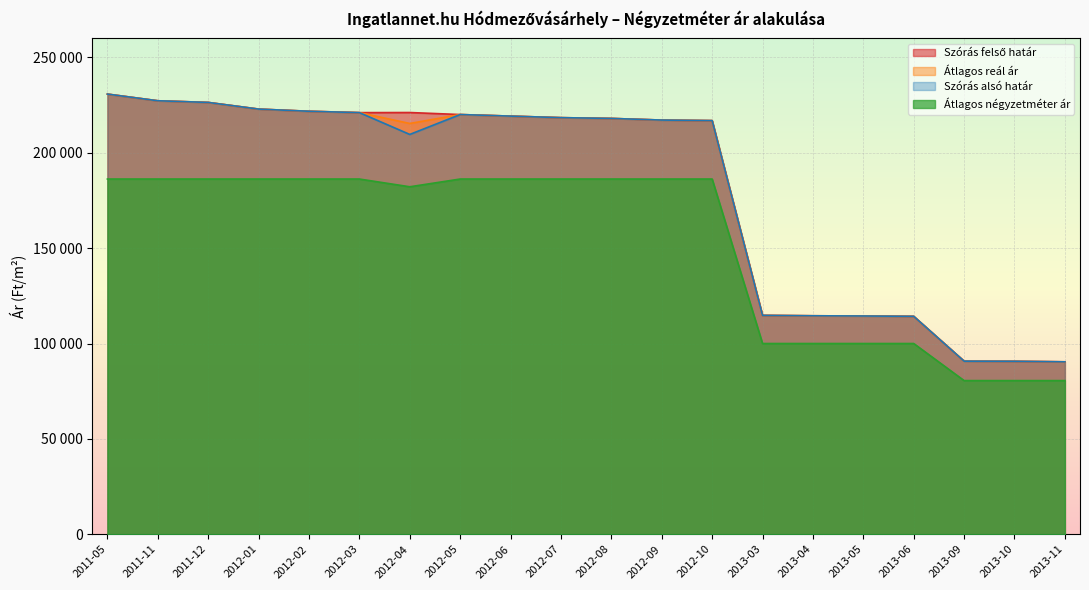

True or false: Átlagos négyzetméter ár and Szórás alsó határ intersect in this chart.

False